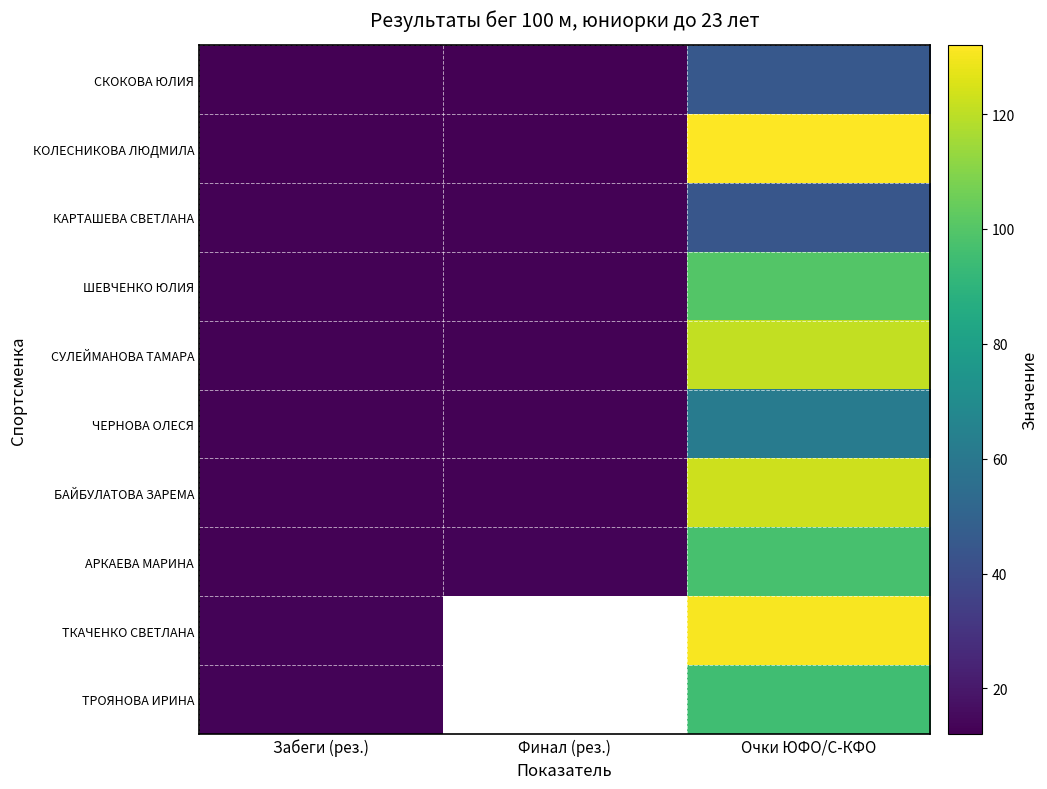

Rank the series by their maximum value, from lowest to highest.

КАРТАШЕВА СВЕТЛАНА, СКОКОВА ЮЛИЯ, ЧЕРНОВА ОЛЕСЯ, ТРОЯНОВА ИРИНА, АРКАЕВА МАРИНА, ШЕВЧЕНКО ЮЛИЯ, СУЛЕЙМАНОВА ТАМАРА, БАЙБУЛАТОВА ЗАРЕМА, ТКАЧЕНКО СВЕТЛАНА, КОЛЕСНИКОВА ЛЮДМИЛА